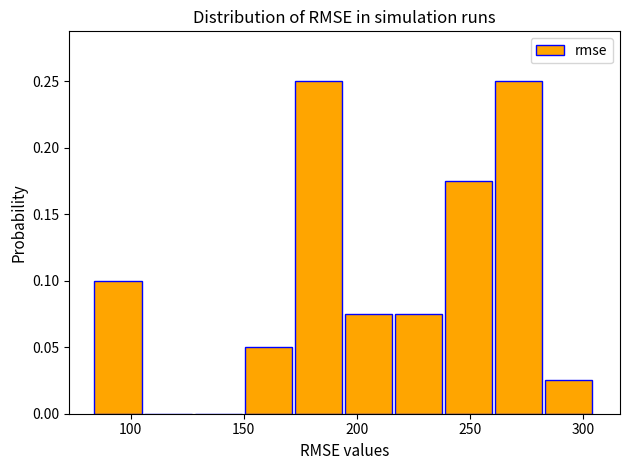

Reading left to right, list every bar in this chart as the range it spans on the x-axis followed by its height. Neither the bar edges nor the heights are printed on the chart, so give them approximately, as read against the axes.

85 to 105: 0.100
105 to 130: 0
130 to 150: 0
150 to 170: 0.050
170 to 195: 0.250
195 to 215: 0.075
215 to 240: 0.075
240 to 260: 0.175
260 to 285: 0.250
285 to 305: 0.025